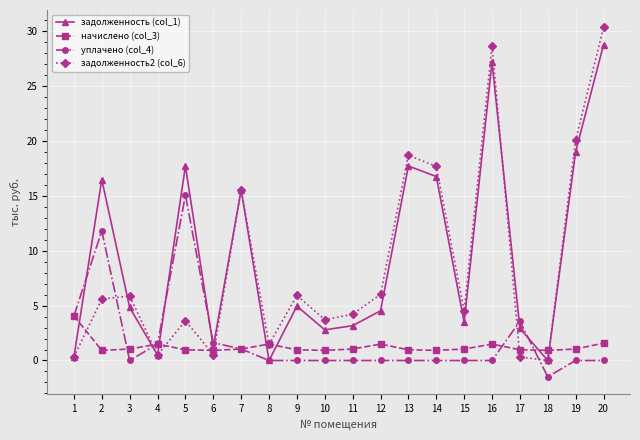

At which category is the sum across all series the highest?

20